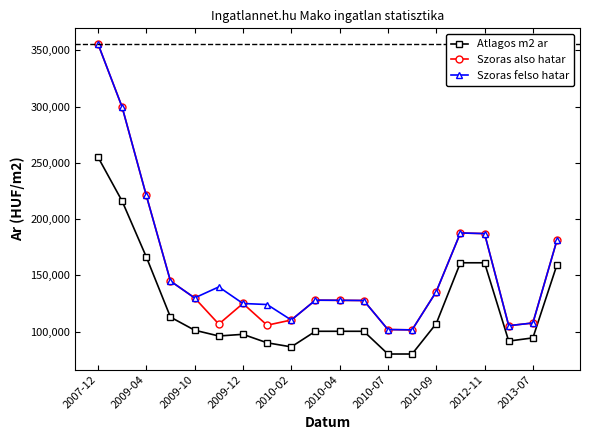

True or false: Atlagos m2 ar and Szoras also hatar intersect in this chart.

False